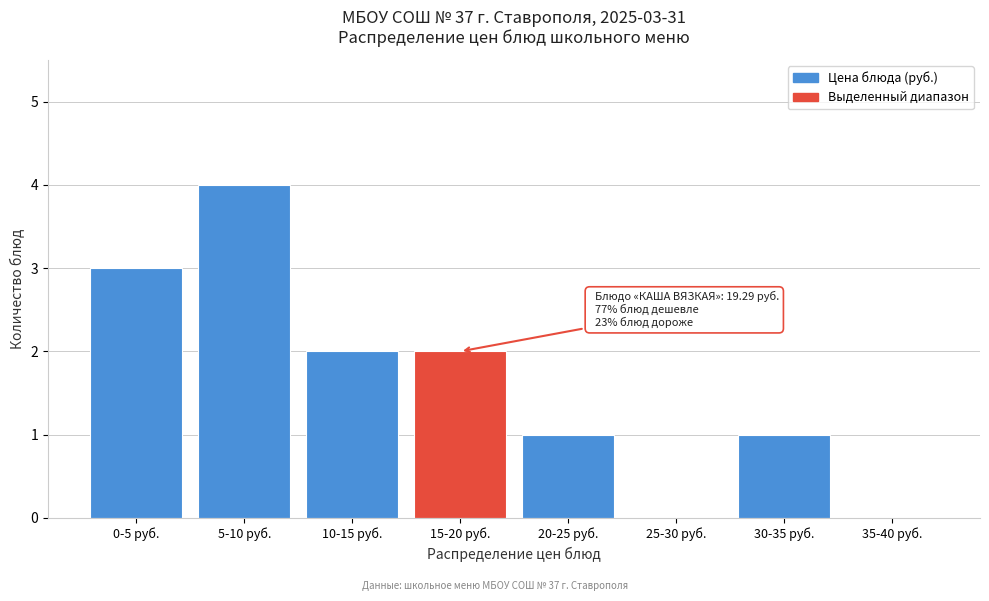

Reading right to left, list all the values displayed in this chart.

35-40 руб.=0	30-35 руб.=1	25-30 руб.=0	20-25 руб.=1	15-20 руб.=2	10-15 руб.=2	5-10 руб.=4	0-5 руб.=3